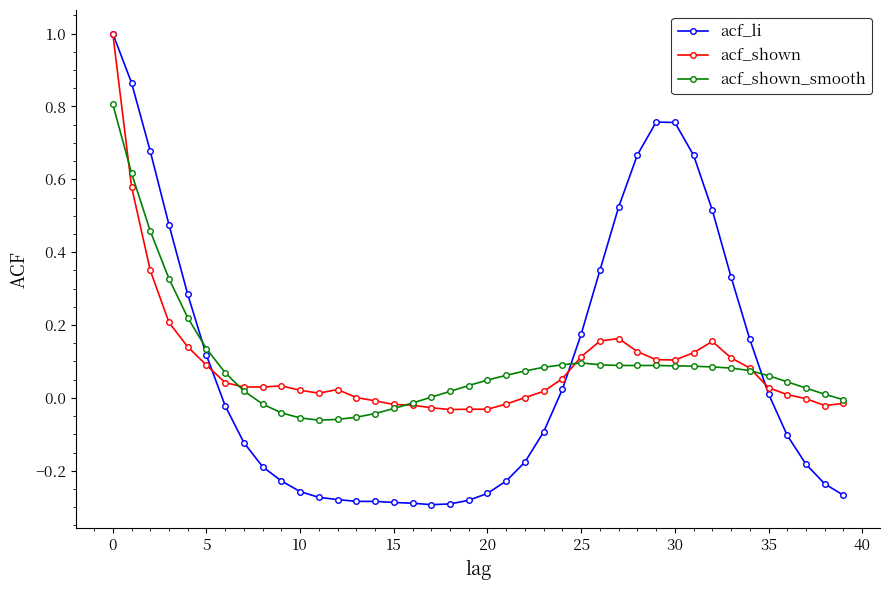

How many times do acf_li and acf_shown_smooth cross each other?

3